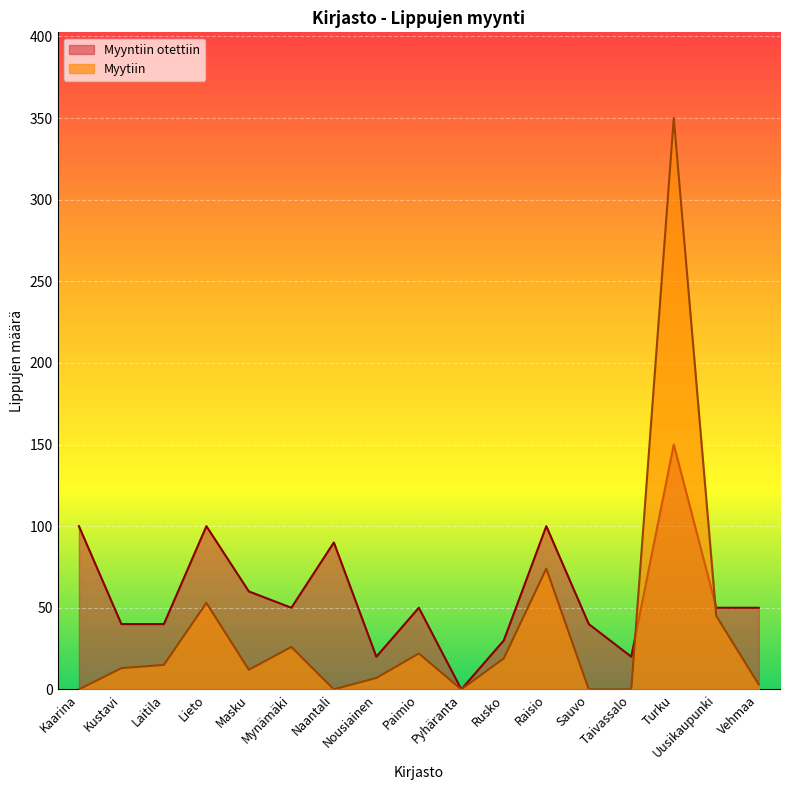

Is it true that Myytiin equals 20 at Masku?

False